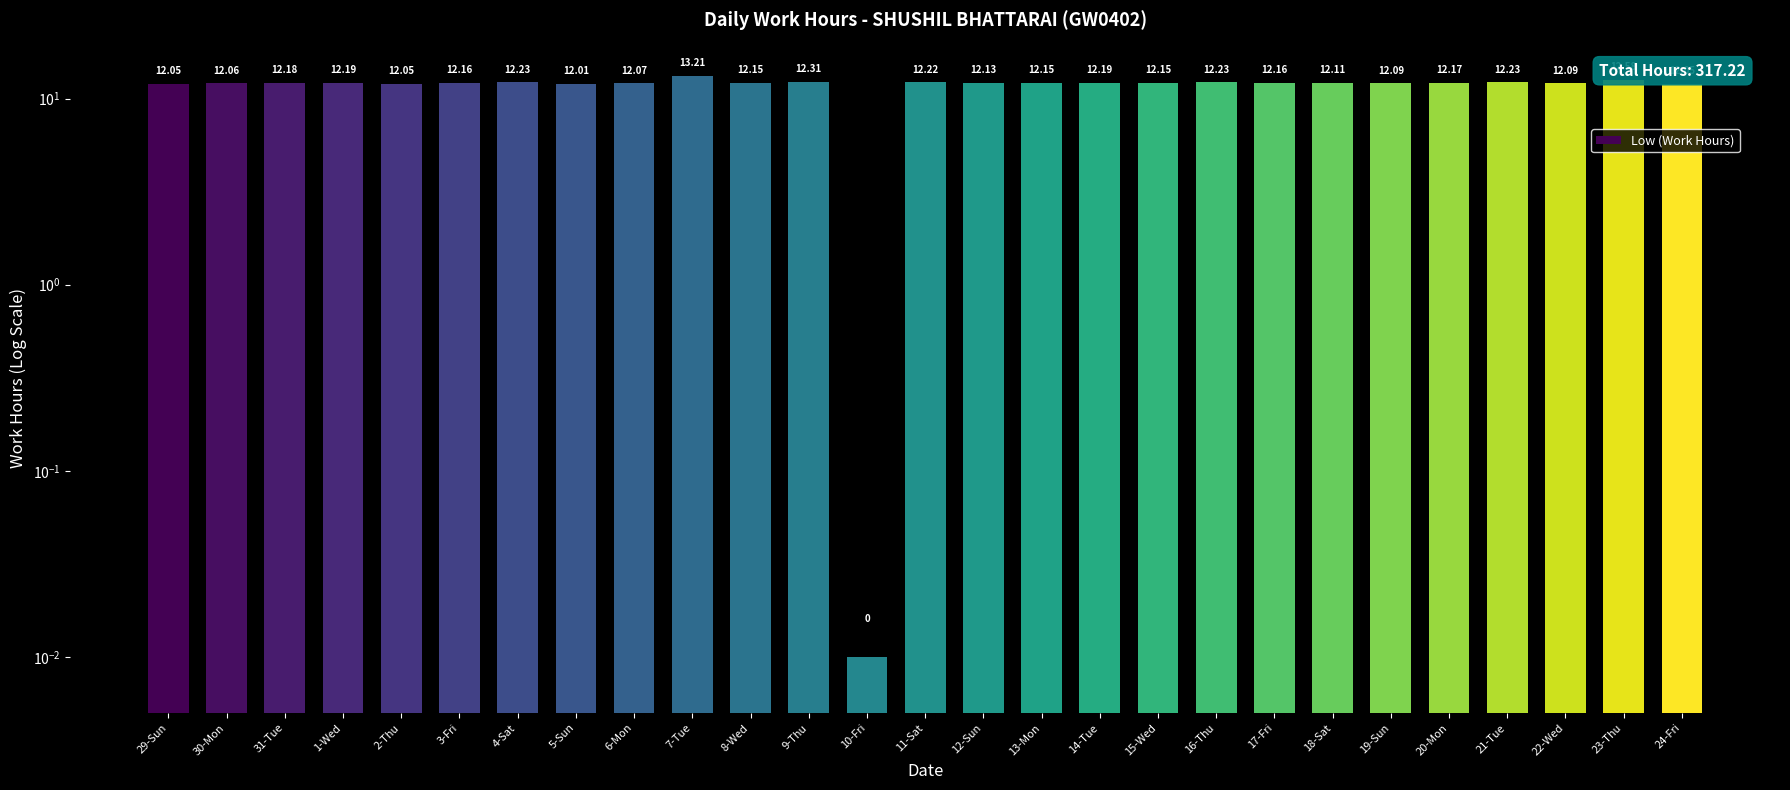

Read the value at 11-Sat.

12.2